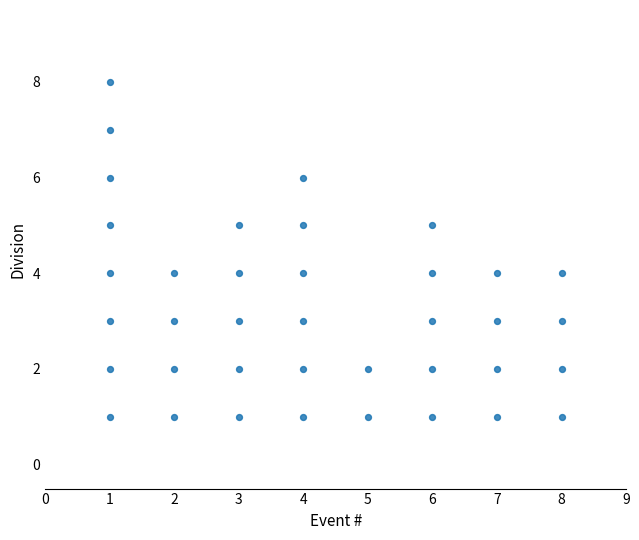

What is the range of Y values (max minus min)?

7